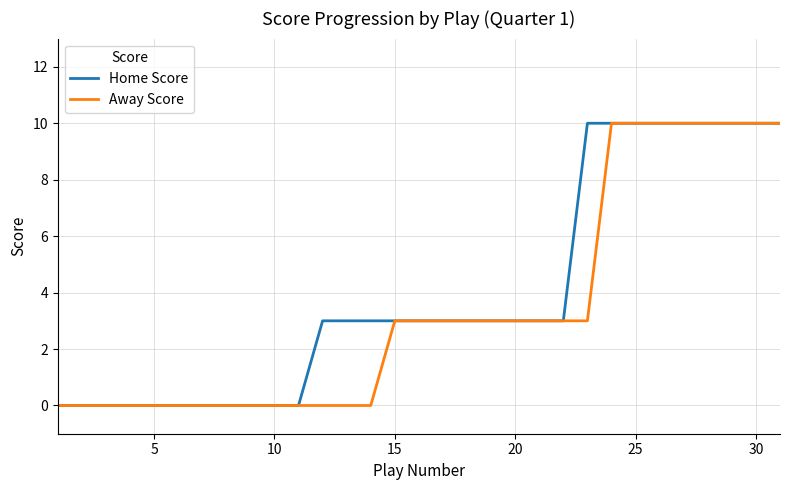

List the series in order of their overall mean, highest first.

Home Score, Away Score